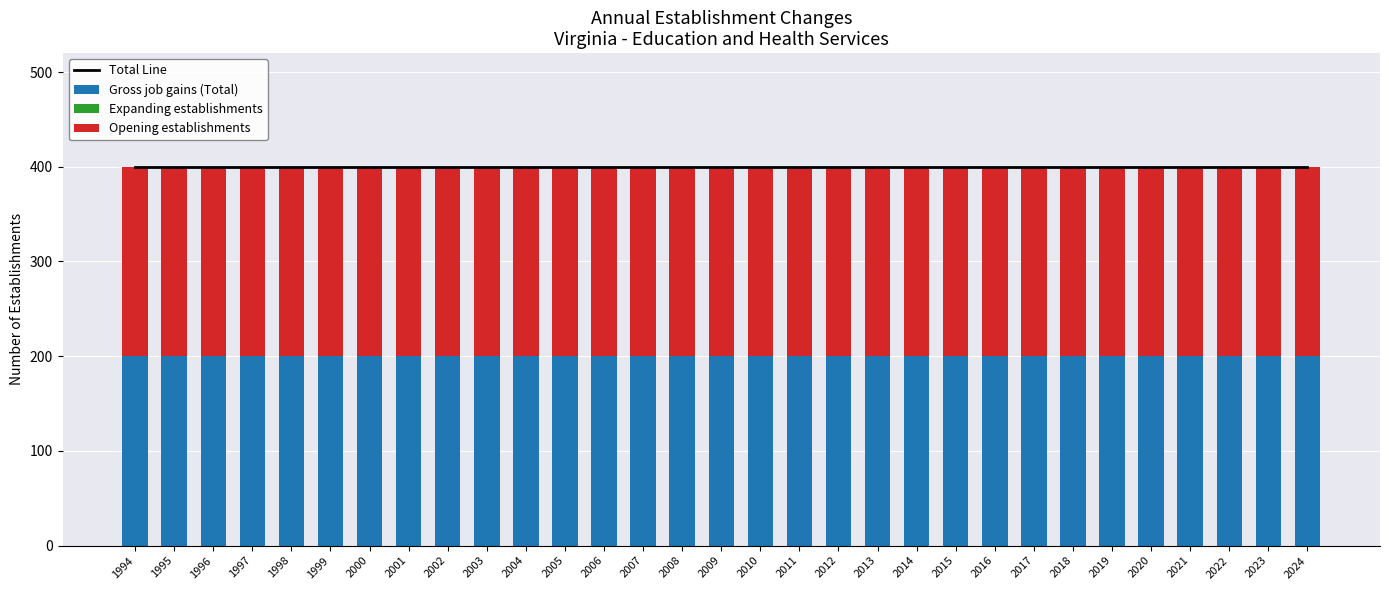

The Expanding establishments series shows 0 at 2016. True or false?

True